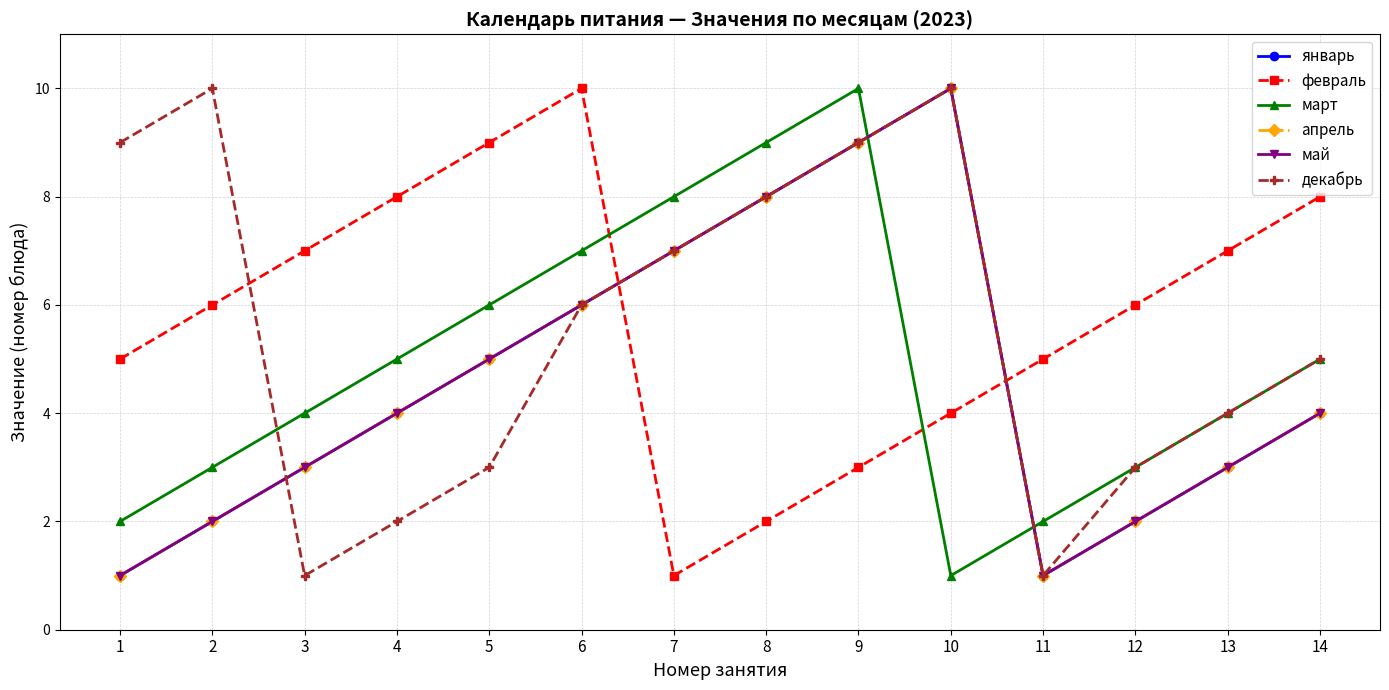

At which label does январь first exceed 4?

5